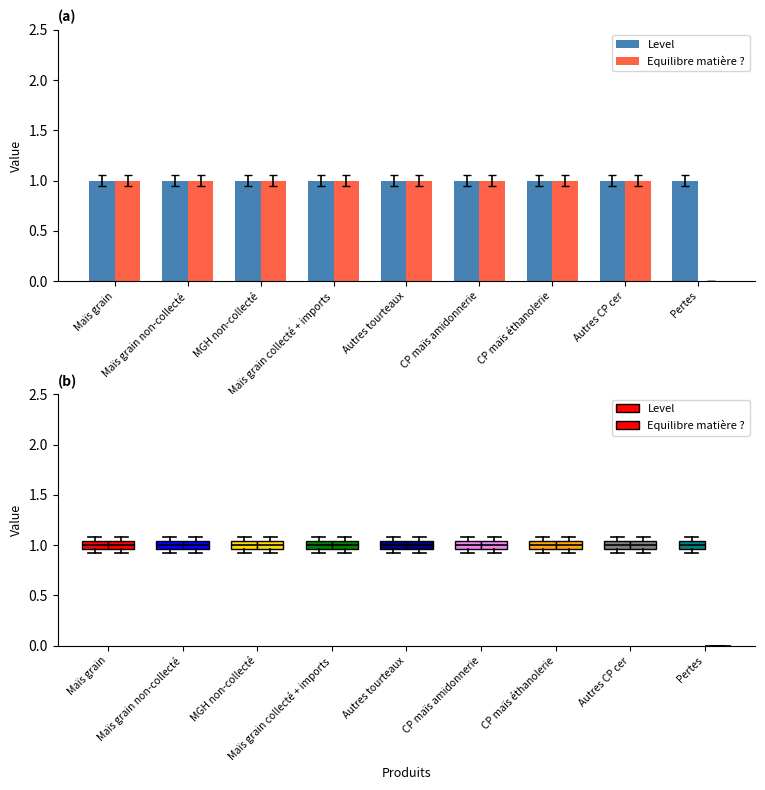

Which series has the largest total across all categories?

Level